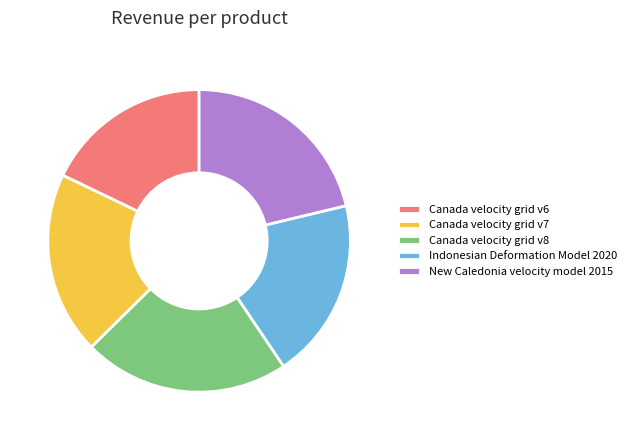

Which category has the smallest portion of the pie?

Canada velocity grid v6